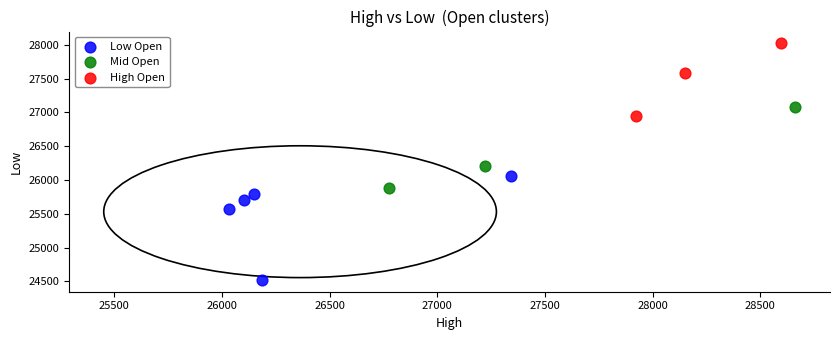

Which series has the largest Y range (max minus min)?

Low Open